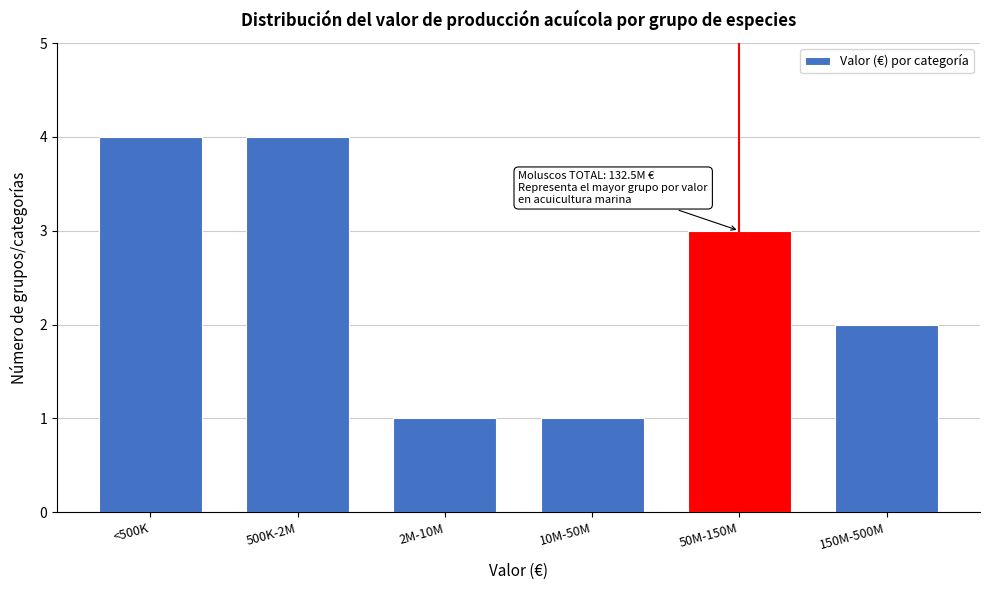

Reading left to right, what are all the values shown in this chart?

<500K=4	500K-2M=4	2M-10M=1	10M-50M=1	50M-150M=3	150M-500M=2